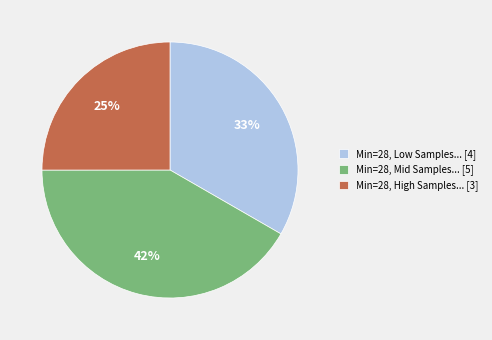

Does any single category account for the majority?

No